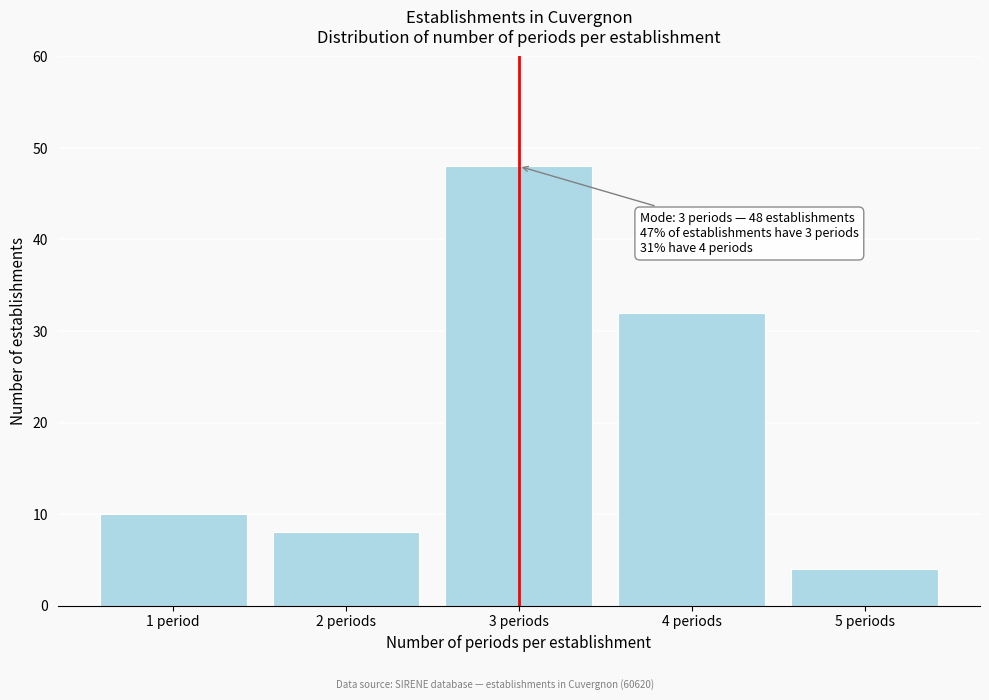

Reading left to right, list all the values displayed in this chart.

1 period=10	2 periods=8	3 periods=48	4 periods=32	5 periods=4